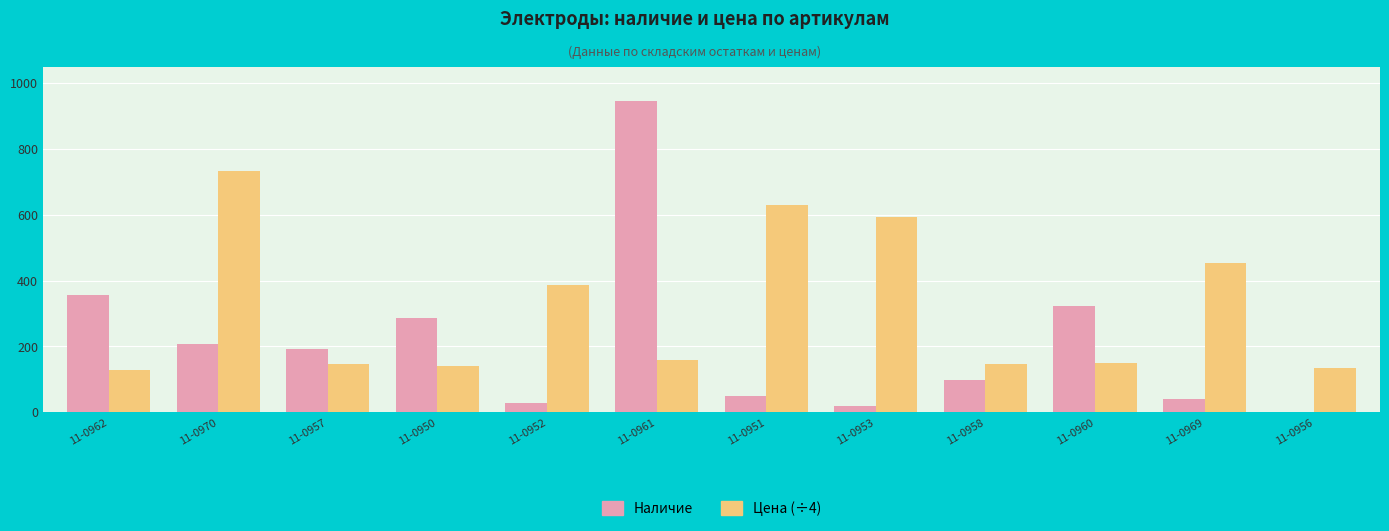

The Цена (÷4) series shows 159.5 at 11-0961. True or false?

True